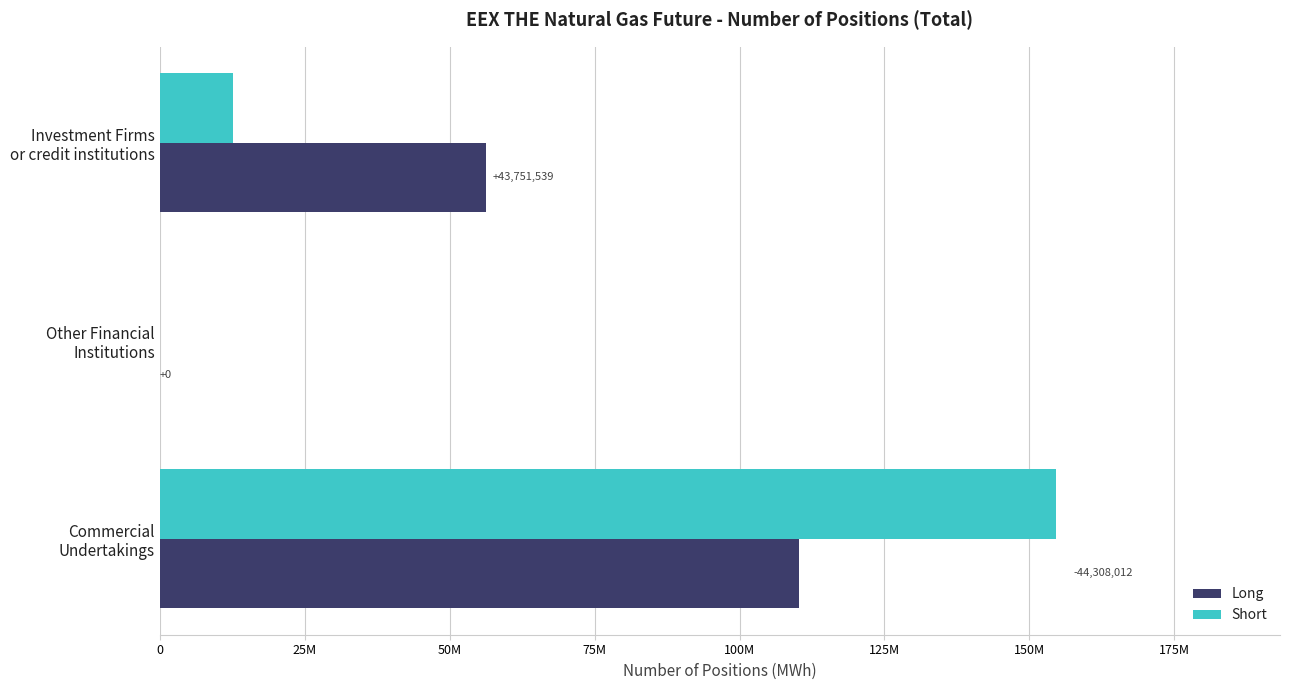

Reading right to left, extract all data points from this chart.

Long: 110268155	0	56349675
Short: 154576167	0	12598136